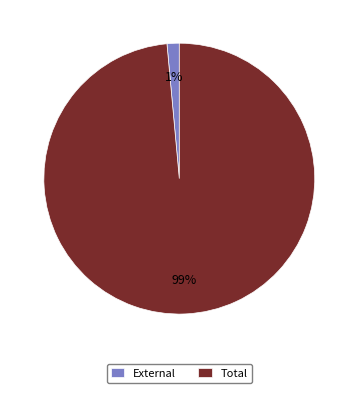

What is the majority slice?

Total